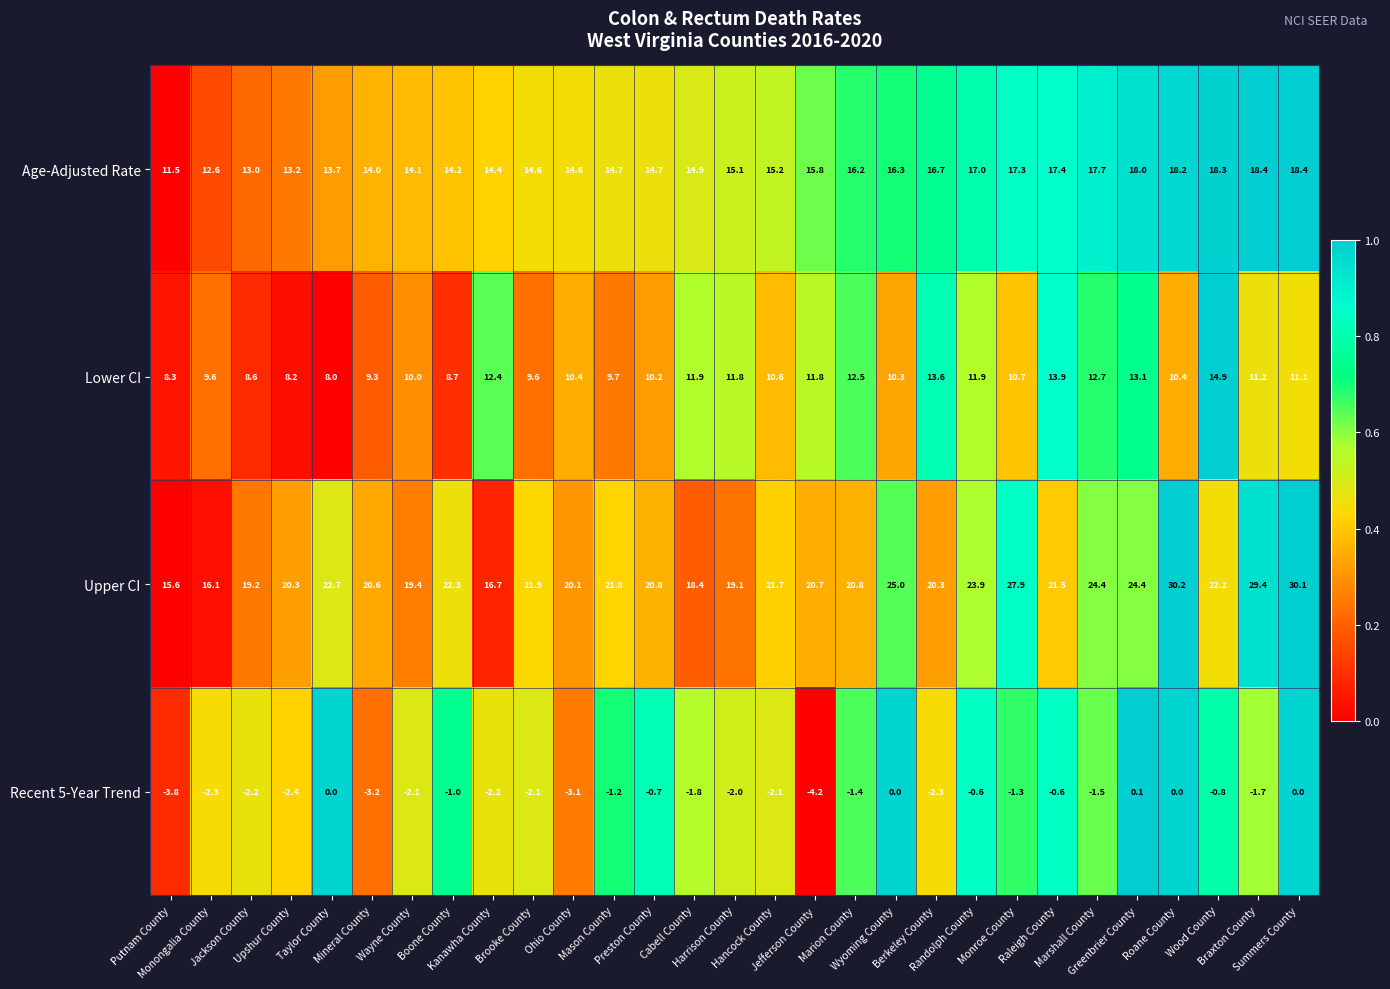

At which category is the sum across all series the highest?

Summers County